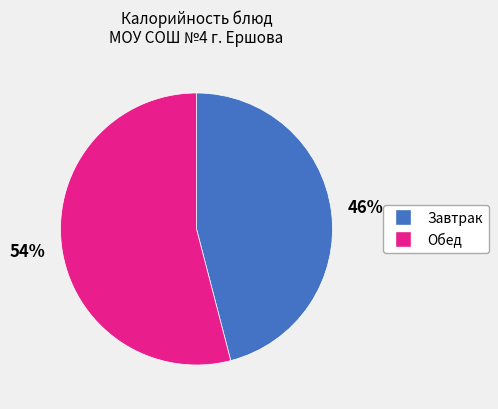

To the nearest percent, what is the average slice percentage?

50%